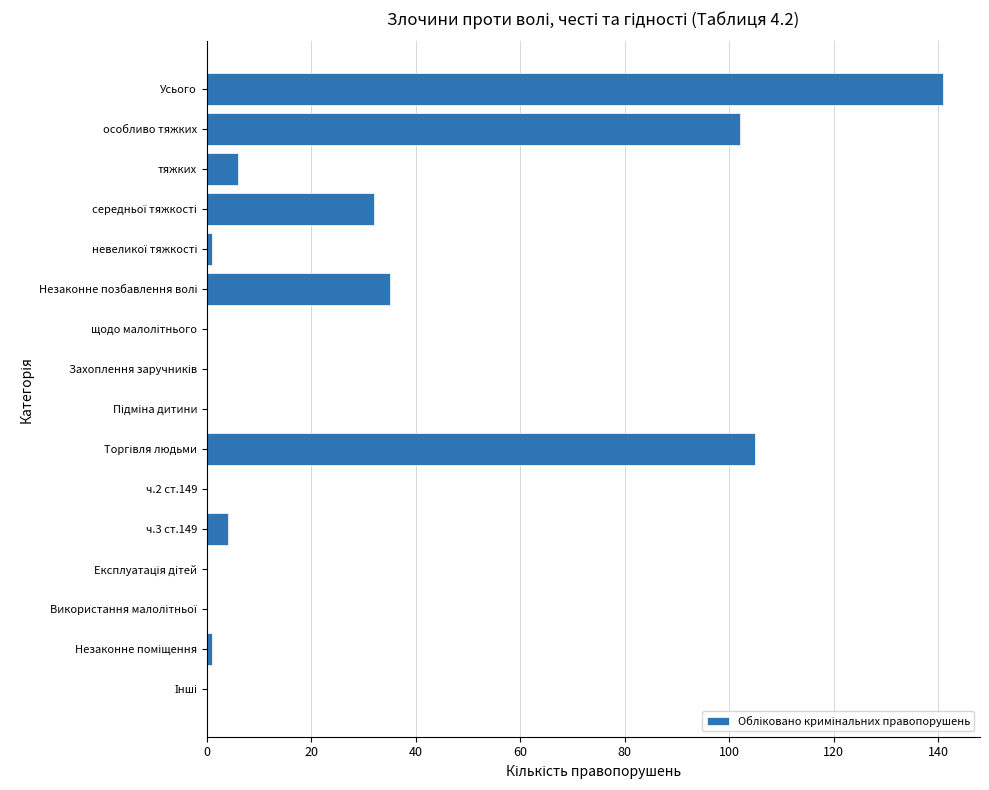

Is it true that the value at особливо тяжких is 164?

False